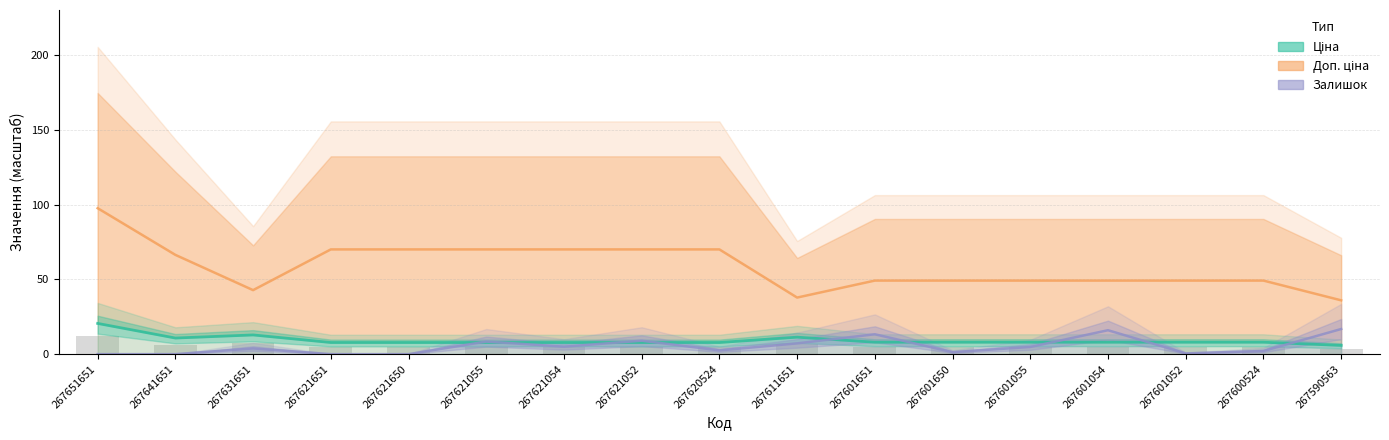

What is the approximate value of Ціна at 267631651?

12.8